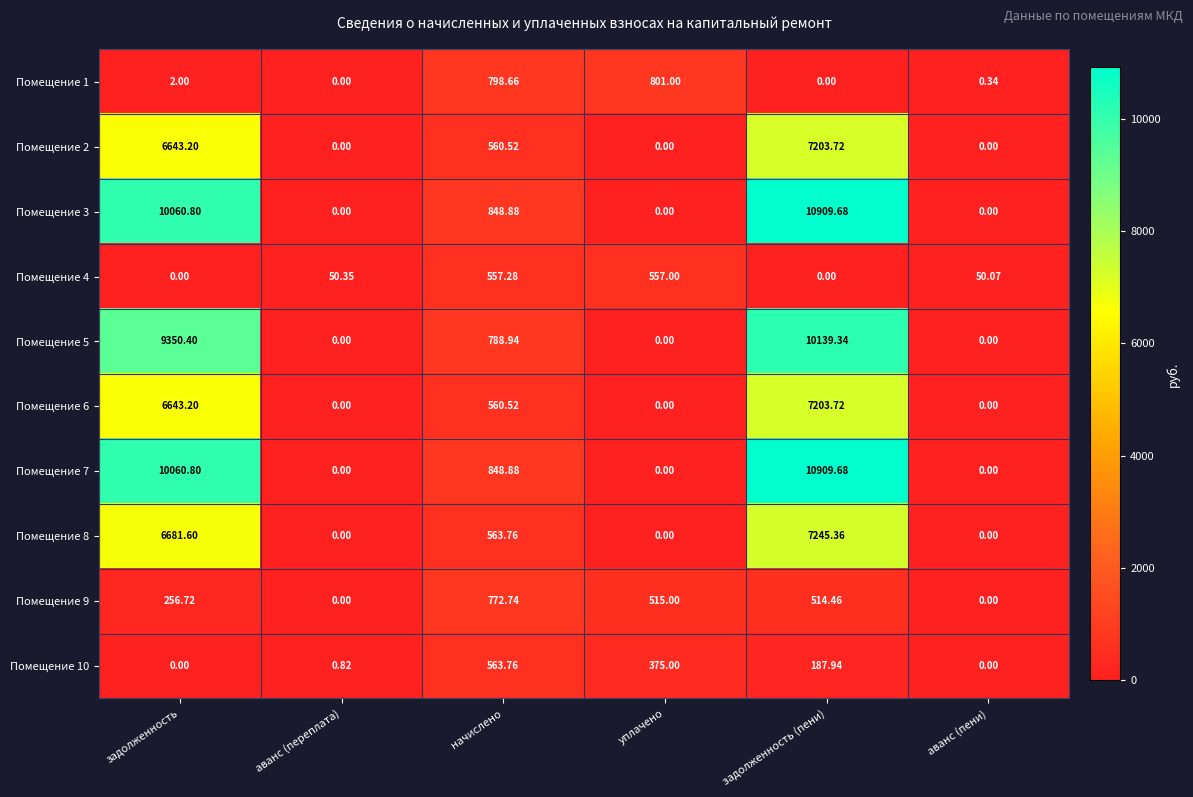

At which label does Помещение 8 first exceed 563?

задолженность